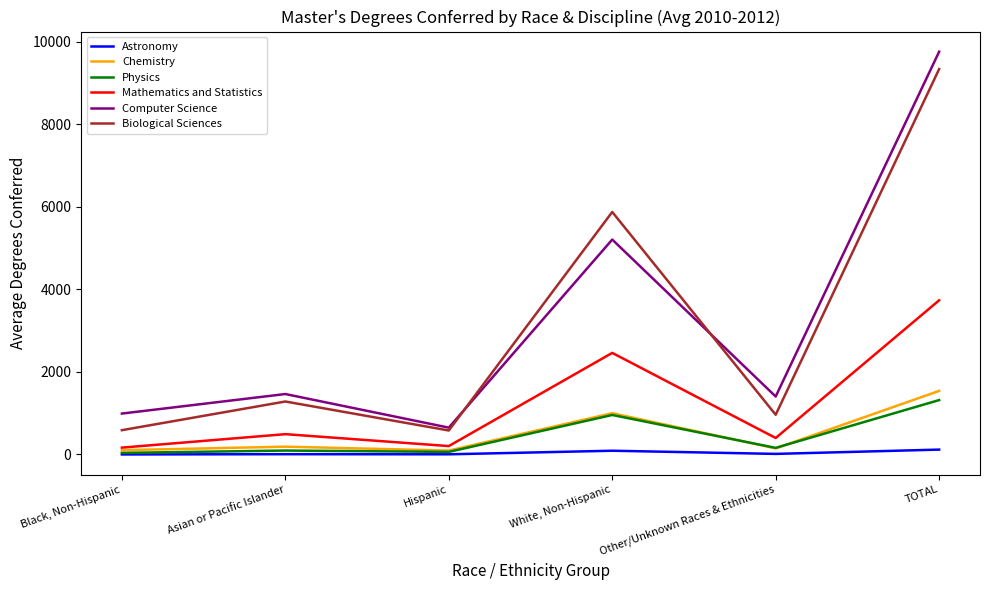

What is the difference between the Chemistry values at Black, Non-Hispanic and Asian or Pacific Islander?

85.3